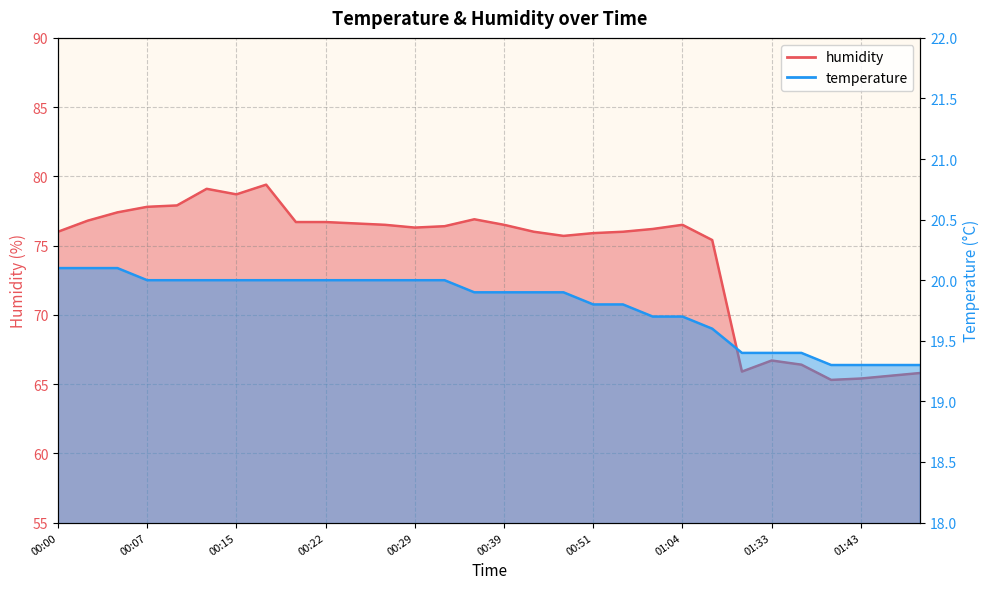

True or false: temperature has more than 0 points higher than both neighbors.

False